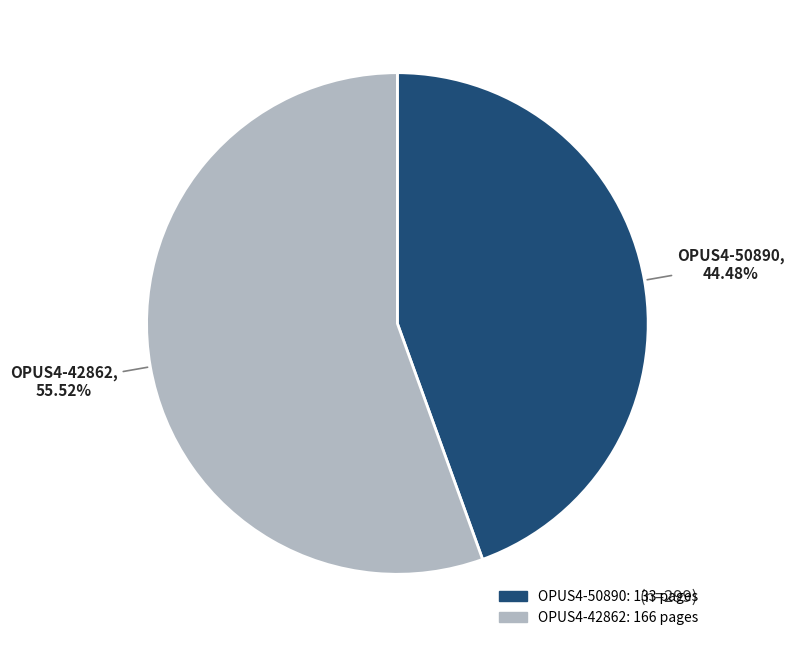

How many segments does this pie chart have?

2